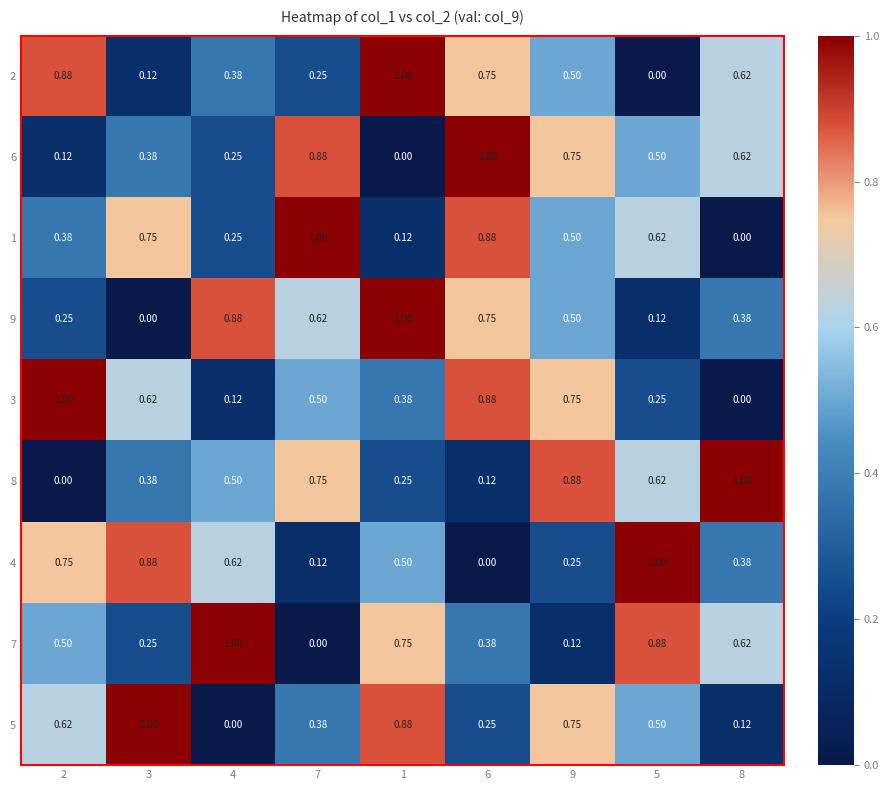

Is the value of 2 at 5 greater than the value of 5 at 2?

No